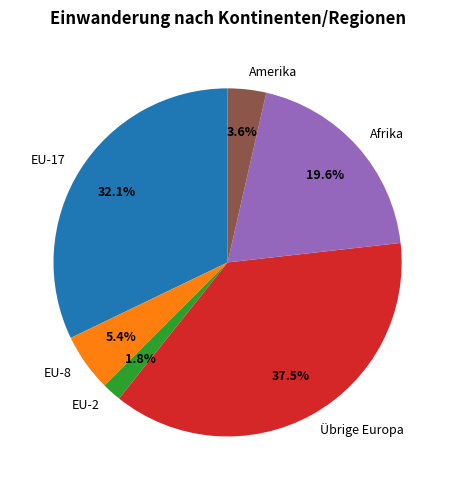

What percentage is the EU-2 slice, to the nearest percent?

2%